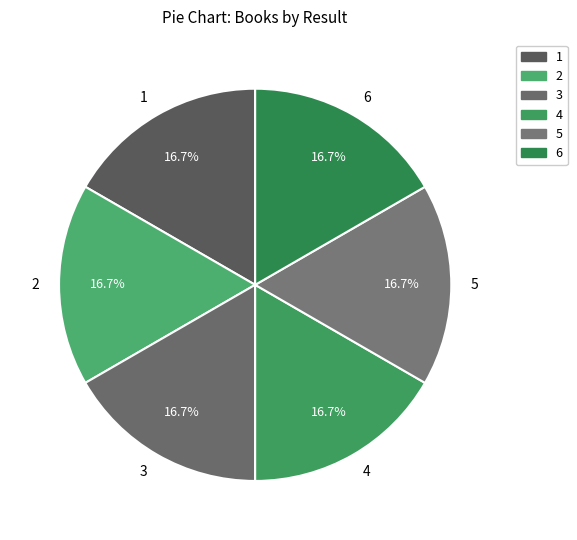

How many slices are in this pie chart?

6